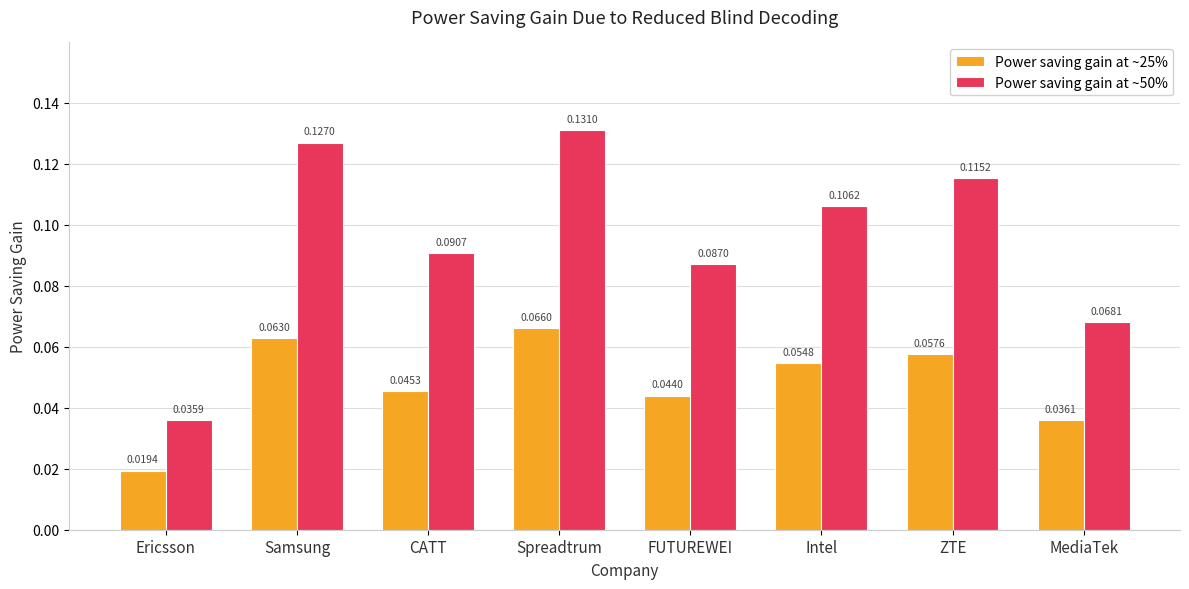

What are all the series names shown in the legend?

Power saving gain at ~25%, Power saving gain at ~50%